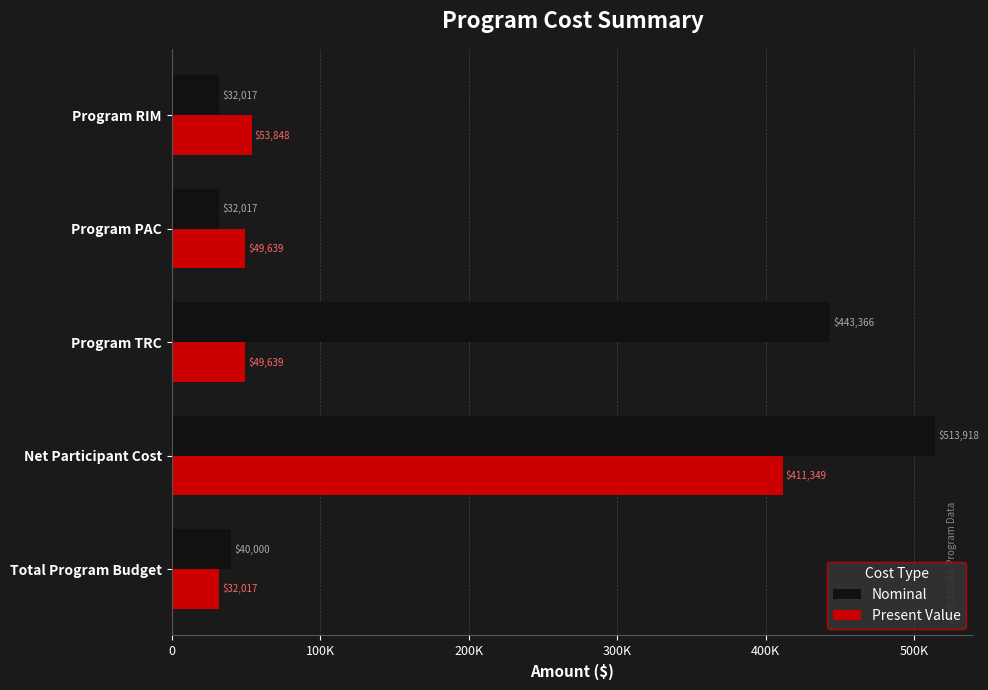

What are all the series names shown in the legend?

Nominal, Present Value